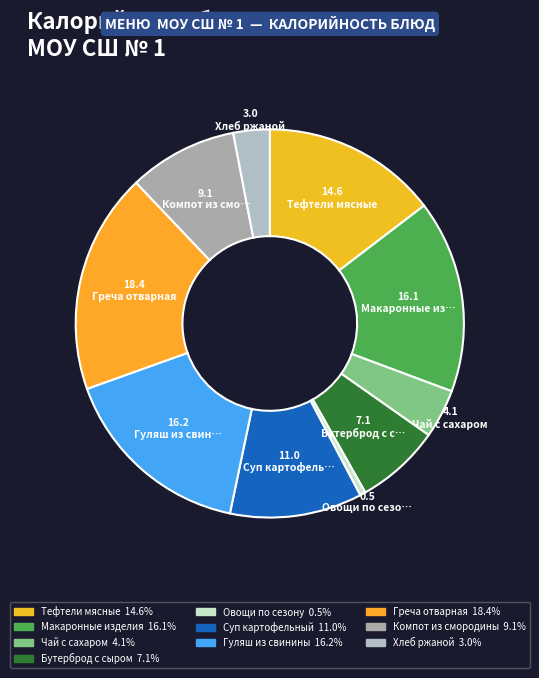

To the nearest percent, what is the difference between the Тефтели мясные and Греча отварная slice percentages?

4%